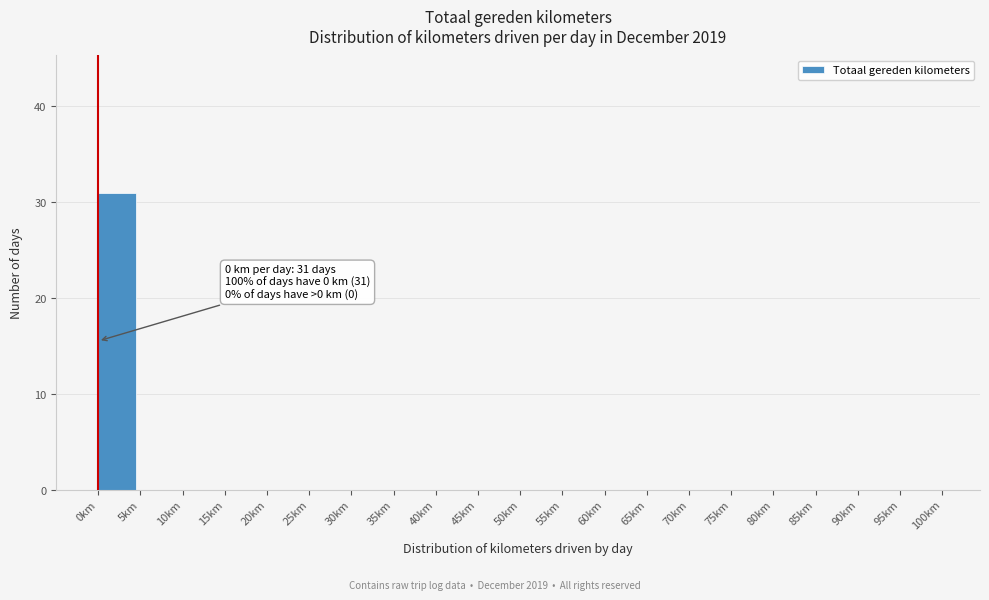

Which range on the x-axis has the tallest bar?

0 to 5